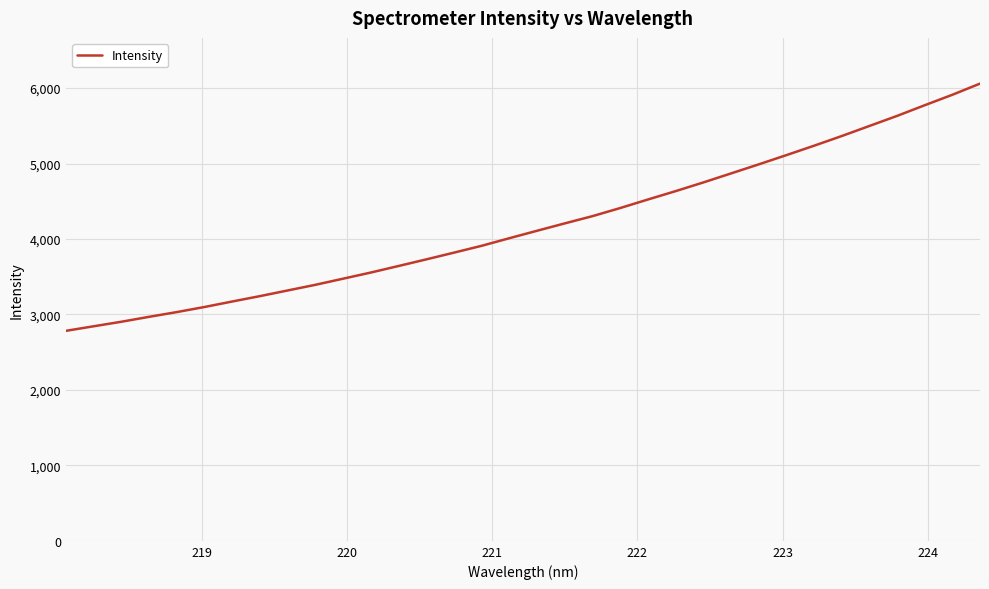

What is the minimum value shown in the chart?

2782.9